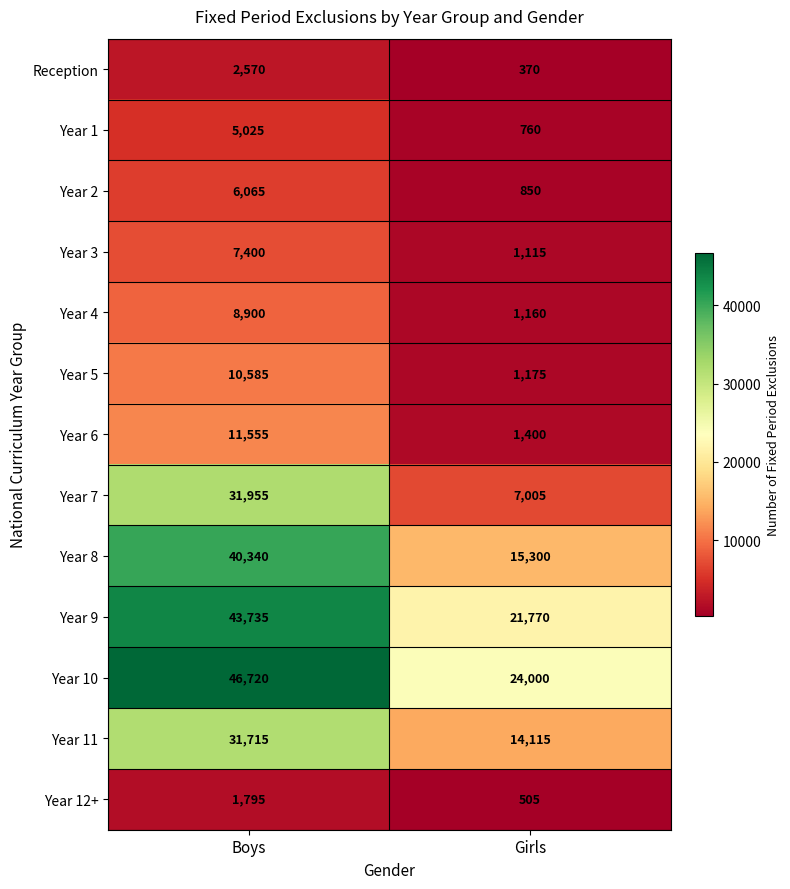

Is it true that Reception equals 370 at Girls?

True